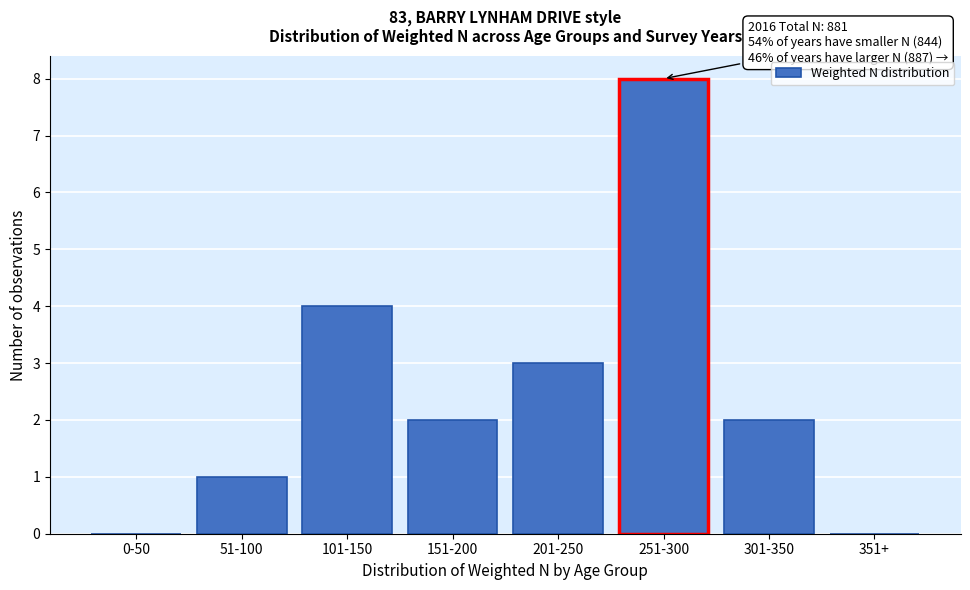

Reading left to right, list all the values displayed in this chart.

0-50=0	51-100=1	101-150=4	151-200=2	201-250=3	251-300=8	301-350=2	351+=0